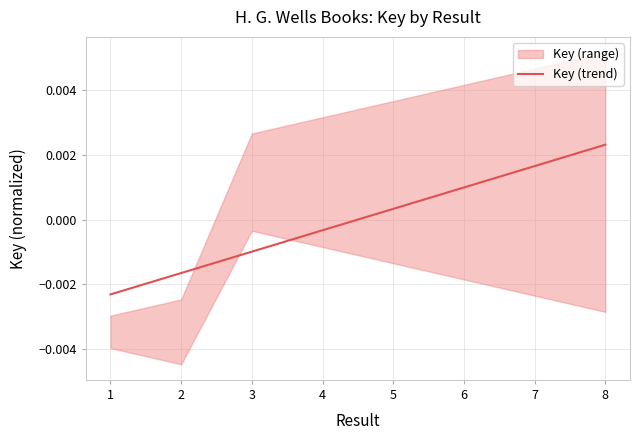

Is it true that the value at 1 is -0.0?

True